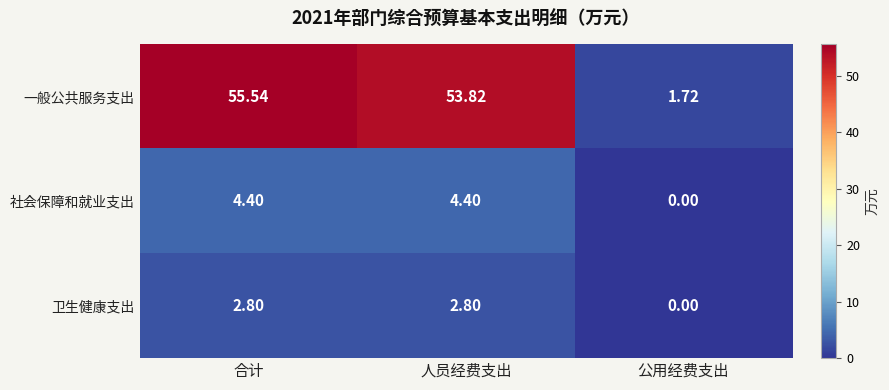

Which series has the largest range (max minus min)?

一般公共服务支出